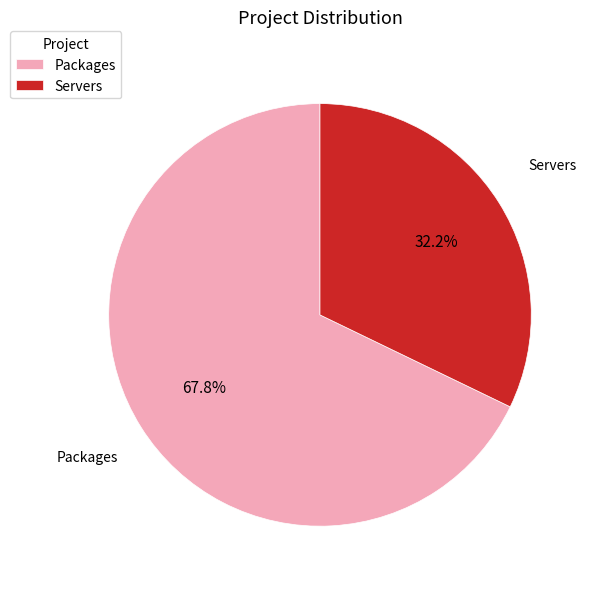

The Servers slice represents 45% of the pie. True or false?

False